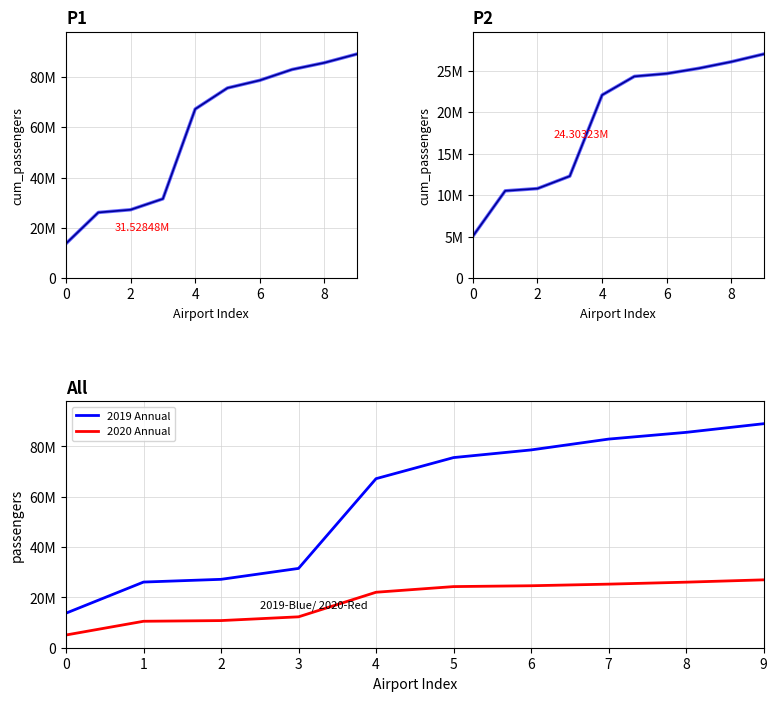

Reading left to right, extract all data points from this chart.

2019 Annual: 13740595	26105851	27190752	31528485	67207906	75591879	78632602	82942370	85619988	89055519
2019 Annual (fit): 13740595	26105851	27190752	31528485	67207906	75591879	78632602	82942370	85619988	89055519
2020 Annual: 5056451	10515809	10790243	12283698	22055326	24303231	24638346	25278957	26061833	26986656
2020 Annual (fit): 5056451	10515809	10790243	12283698	22055326	24303231	24638346	25278957	26061833	26986656